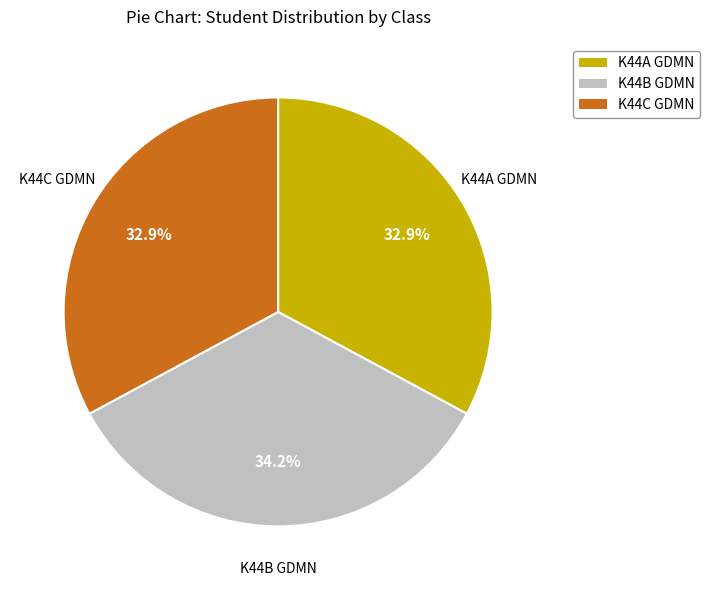

How many slices are in this pie chart?

3